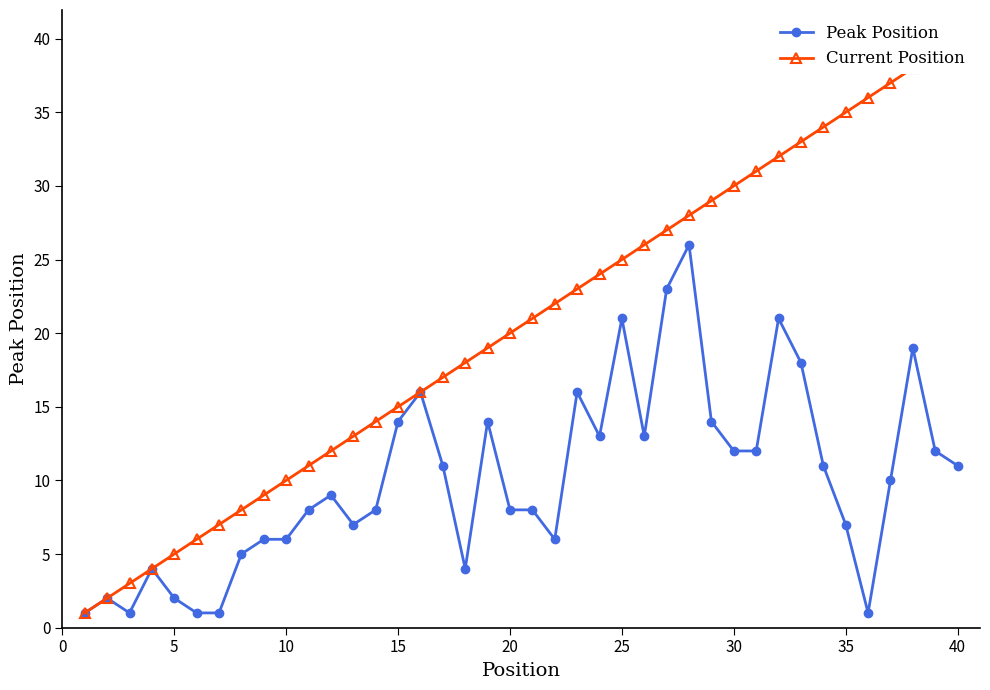

What is the highest value of the Peak Position series?

26